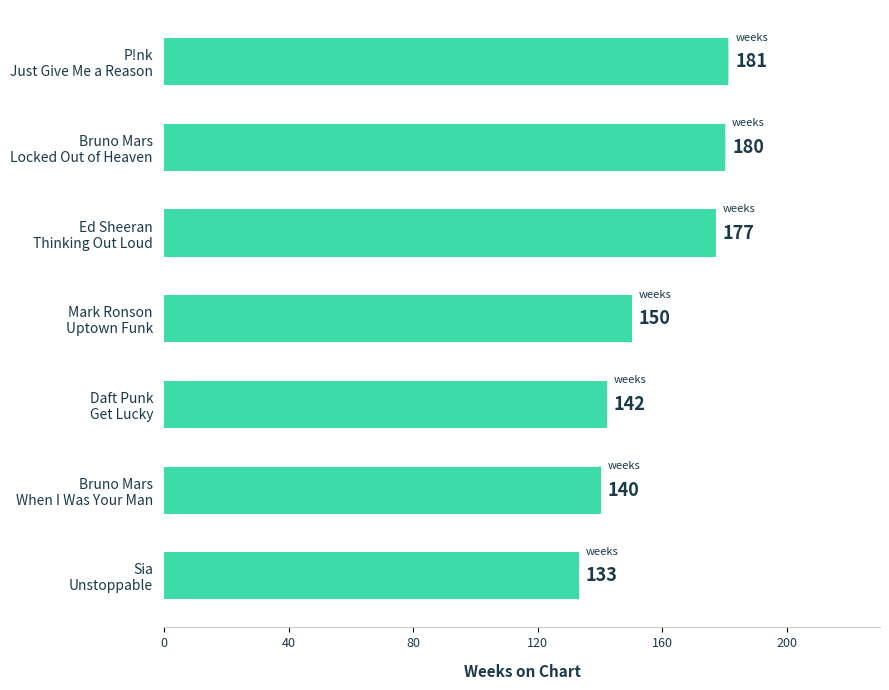

What is the value of the 3rd bar from the top?

177